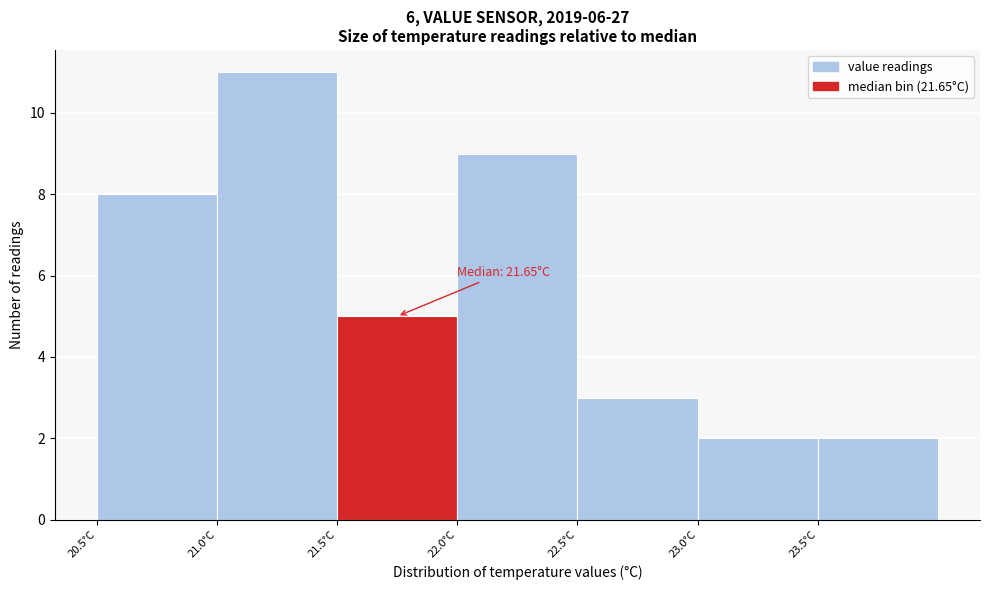

Which range on the x-axis has the tallest bar?

21.0 to 21.5